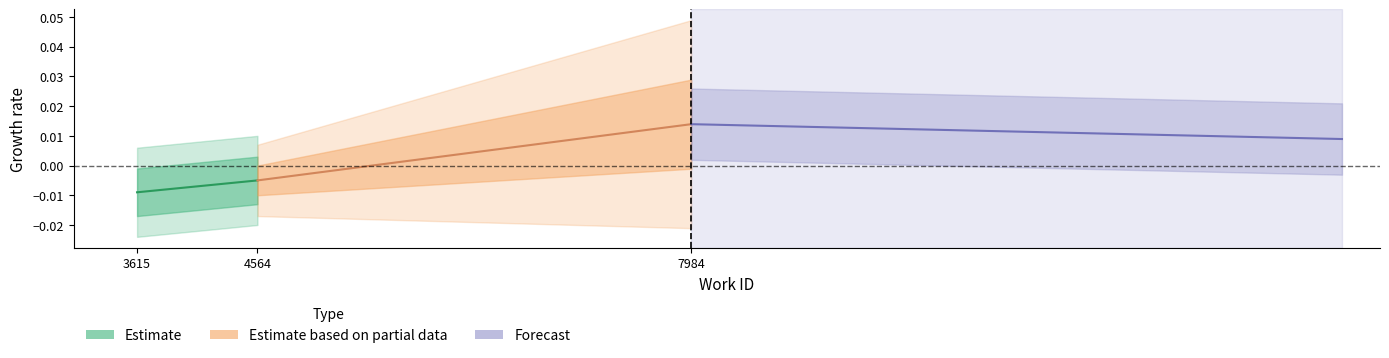

Is it true that Estimate based on partial data equals -0.0 at 4564?

False